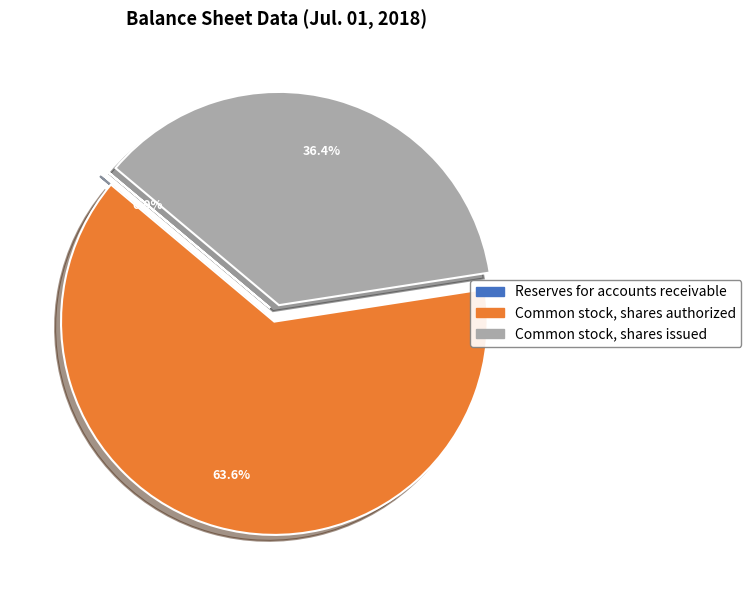

Does any single category account for the majority?

Yes